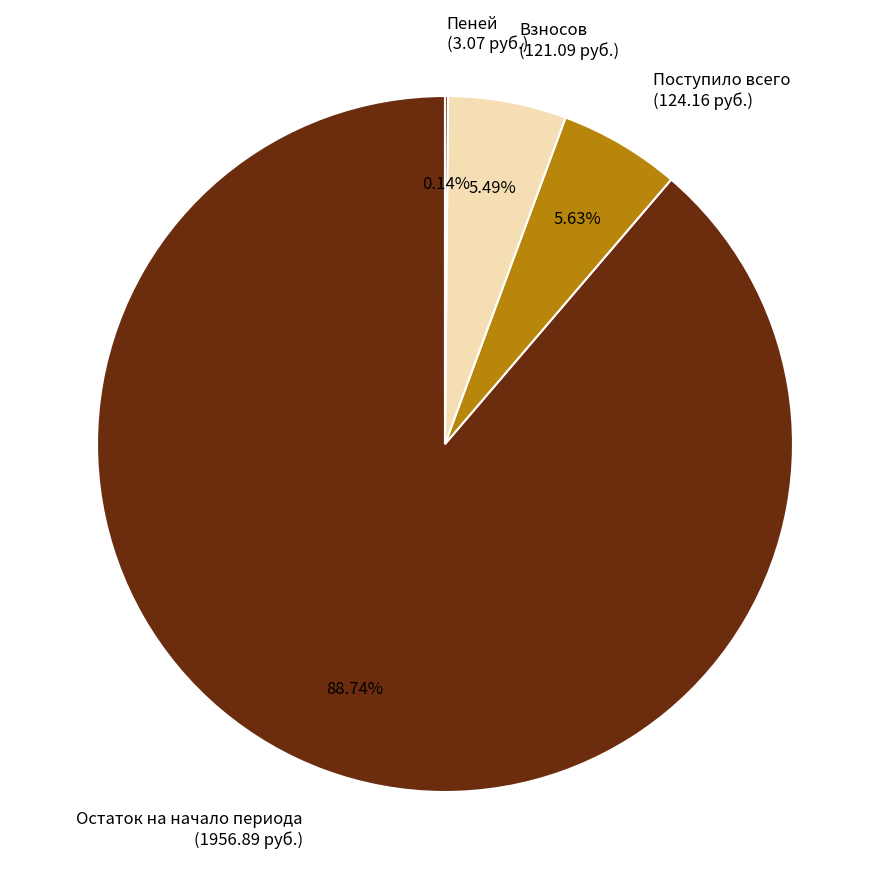

Which slice represents more than half of the pie?

Остаток на начало периода (1956.89 руб.)